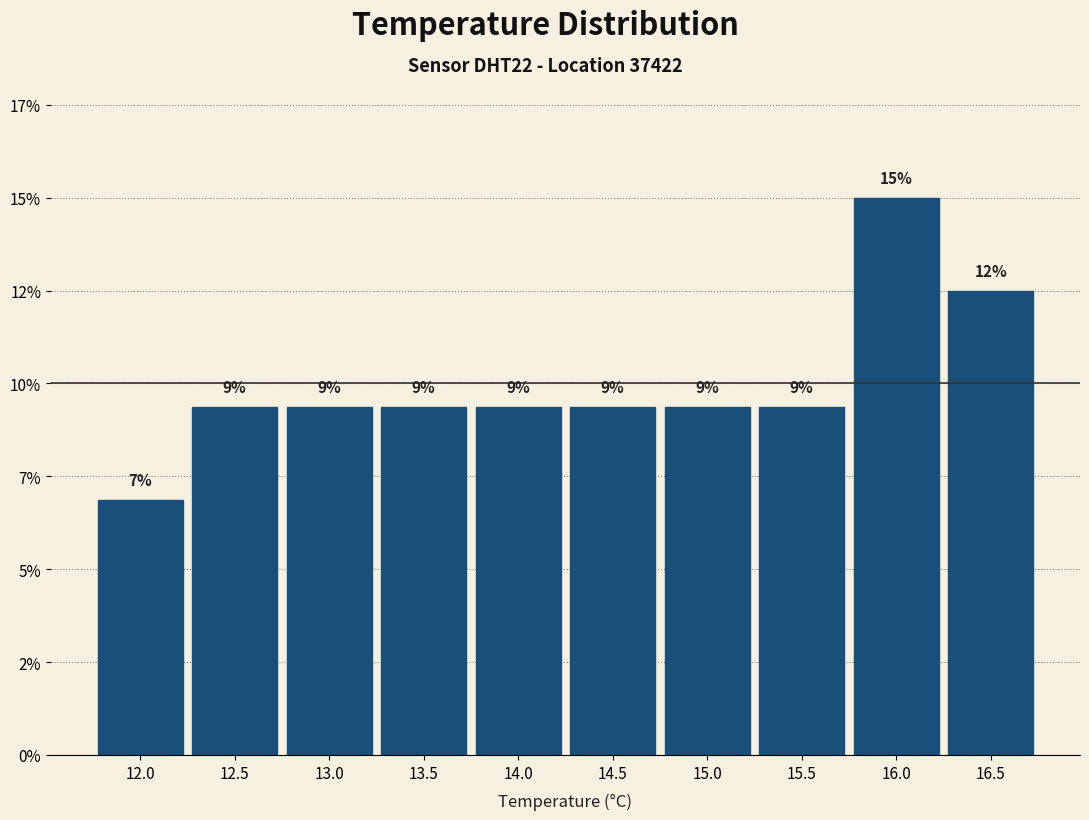

Are the bars horizontal?

No